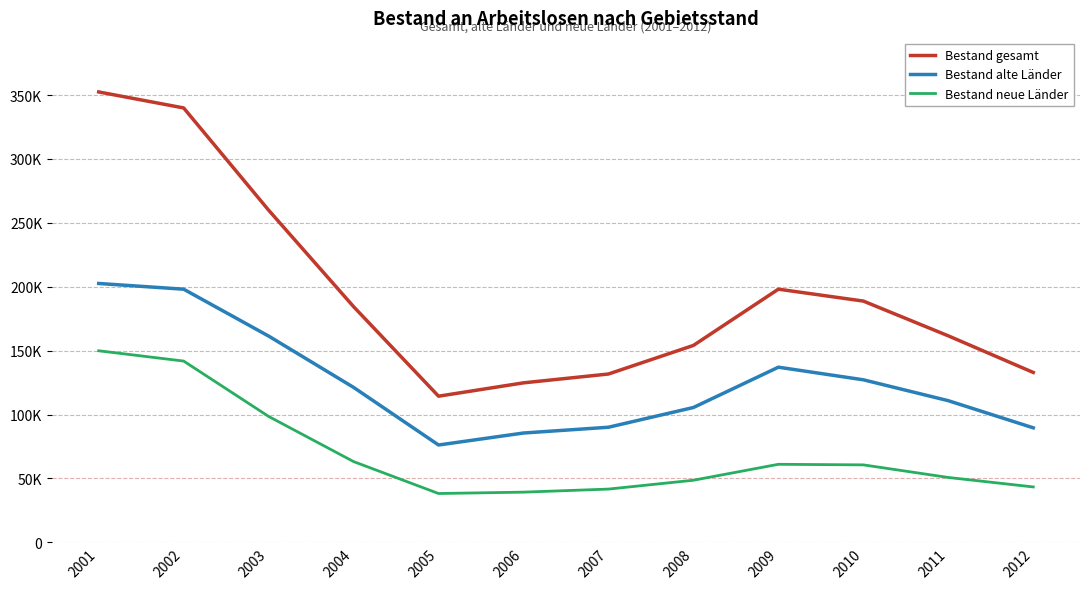

At 2008, list the series in order from smallest to largest.

Bestand neue Länder, Bestand alte Länder, Bestand gesamt